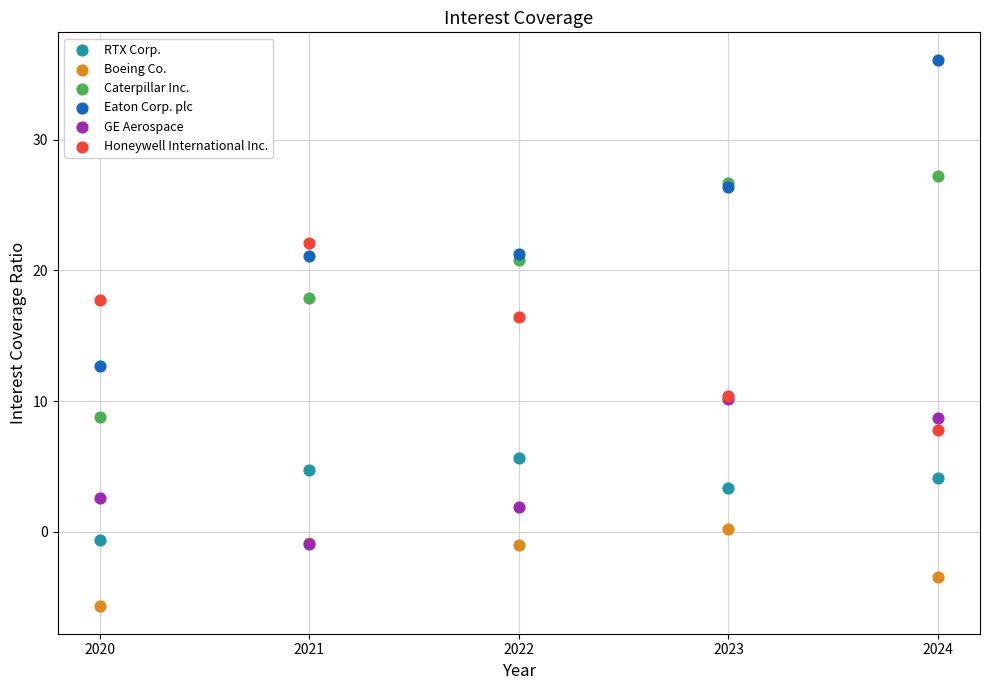

What are all the series names shown in the legend?

RTX Corp., Boeing Co., Caterpillar Inc., Eaton Corp. plc, GE Aerospace, Honeywell International Inc.